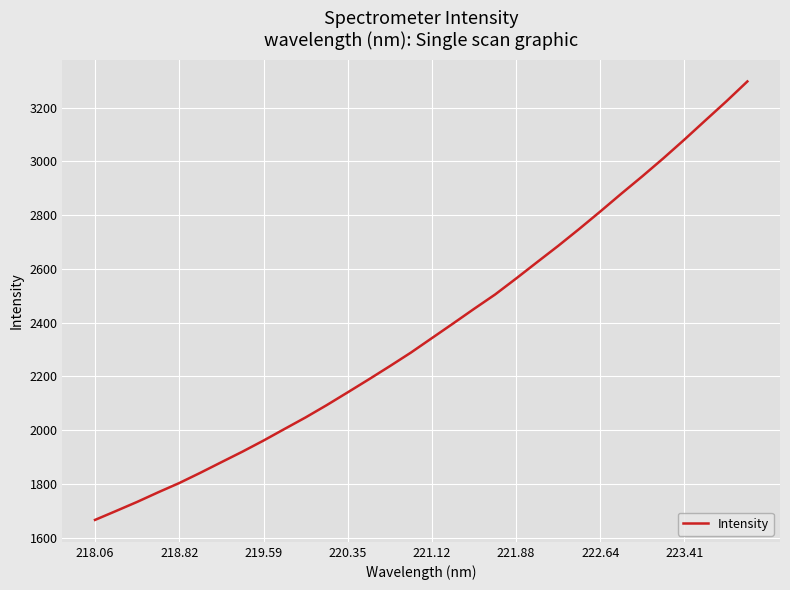

What is the smallest value displayed?

1666.1